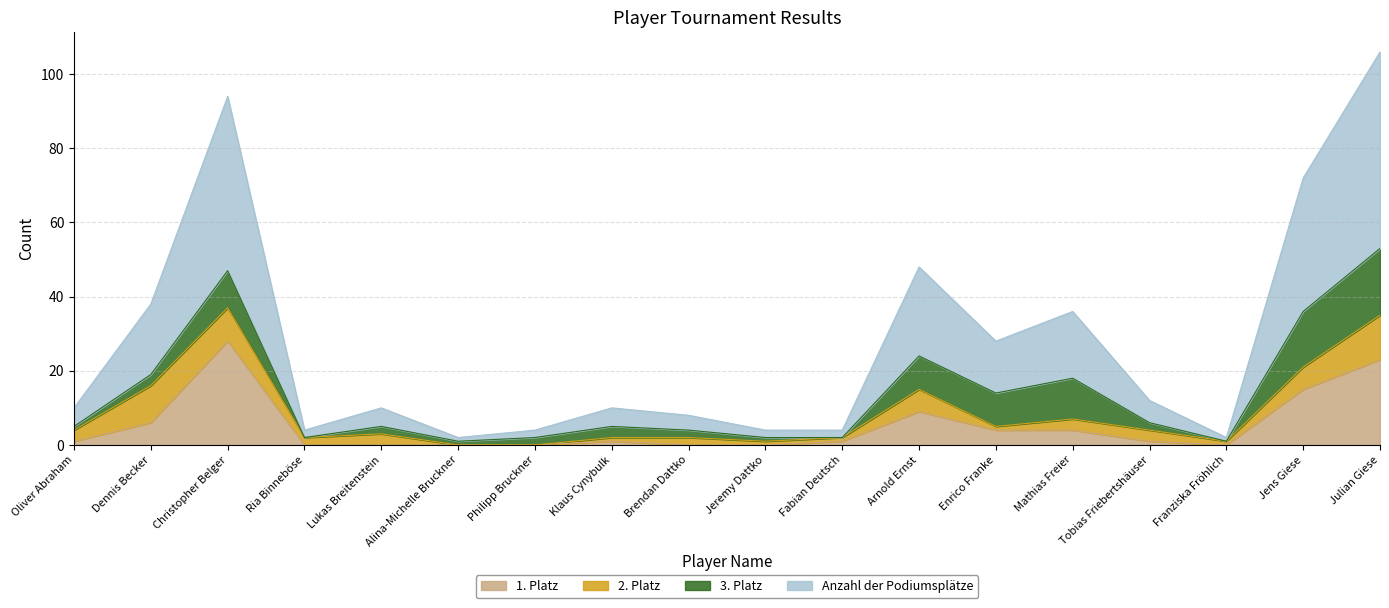

What are all the series names shown in the legend?

1. Platz, 2. Platz, 3. Platz, Anzahl der Podiumsplätze